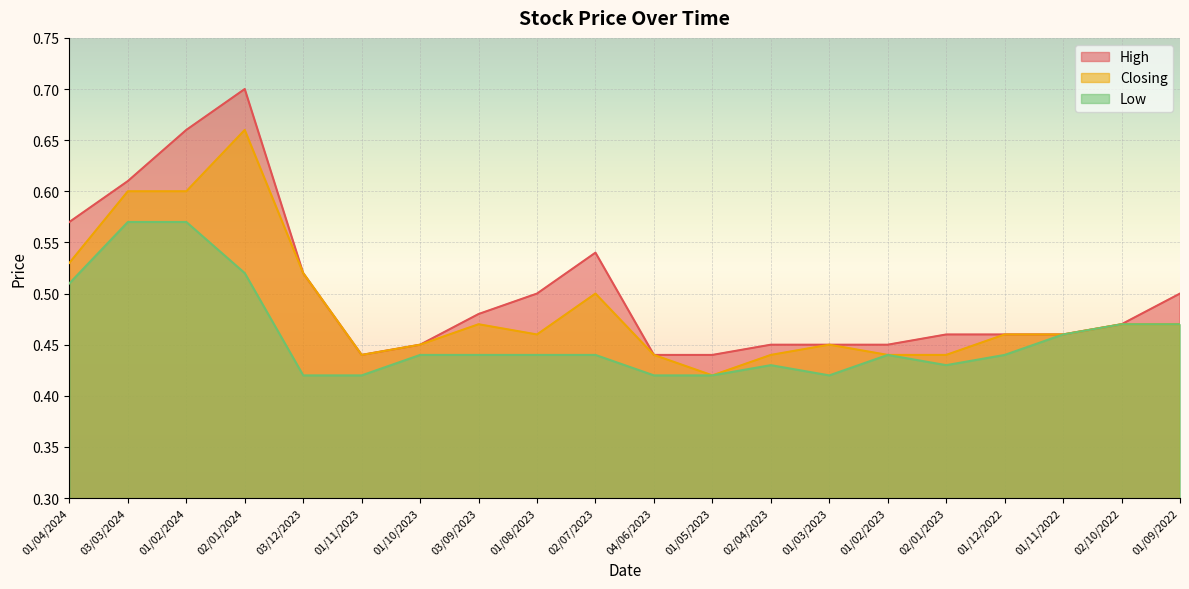

How many lines are shown in the chart?

3